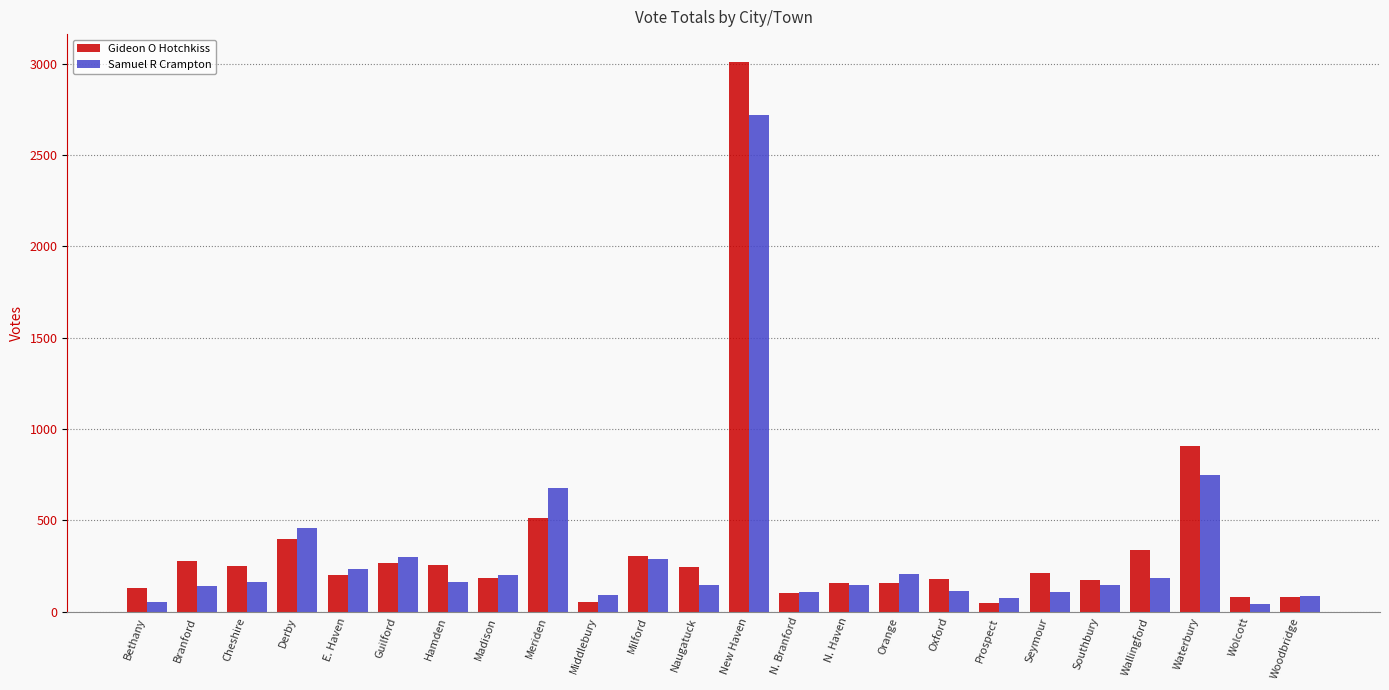

Is it true that Gideon O Hotchkiss equals 458 at Guilford?

False